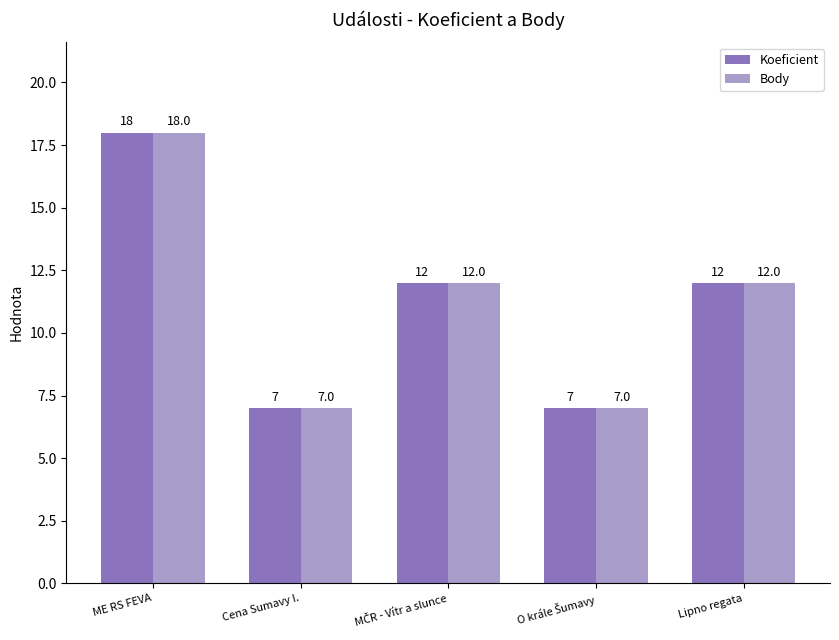

At which label does Koeficient first exceed 12?

ME RS FEVA